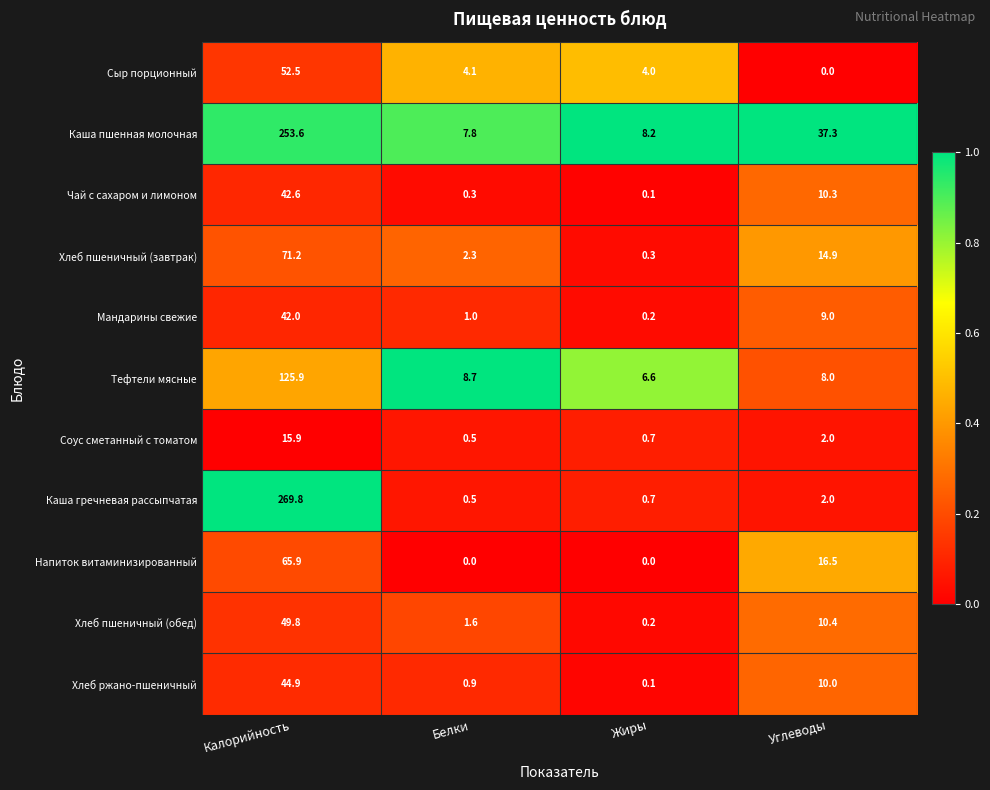

What is the sum of all Хлеб ржано-пшеничный values?

55.9